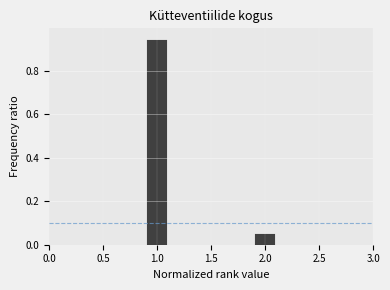

Reading left to right, transcribe this chart: for each bar, give the range it covers on the x-axis and its height. The values are not printed on the chart, so give them approximately, as read against the axis.

0.5 to 0.7: 0
0.7 to 0.9: 0
0.9 to 1.1: 0.94
1.1 to 1.3: 0
1.3 to 1.5: 0
1.5 to 1.7: 0
1.7 to 1.9: 0
1.9 to 2.1: 0.06
2.1 to 2.3: 0
2.3 to 2.5: 0